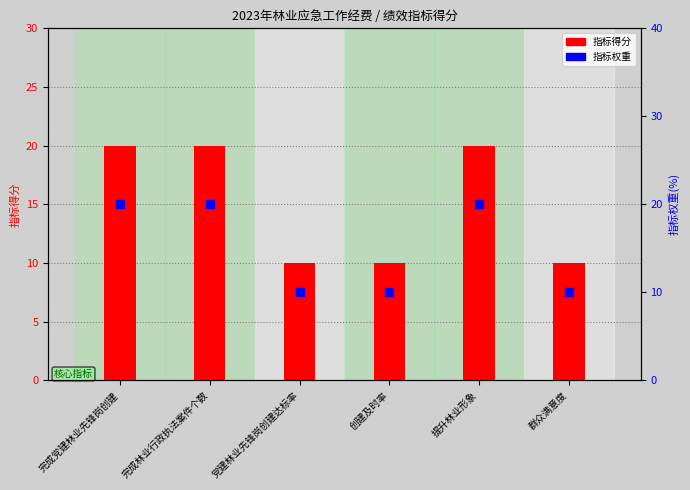

What is the total value across all series at 群众满意度?

20